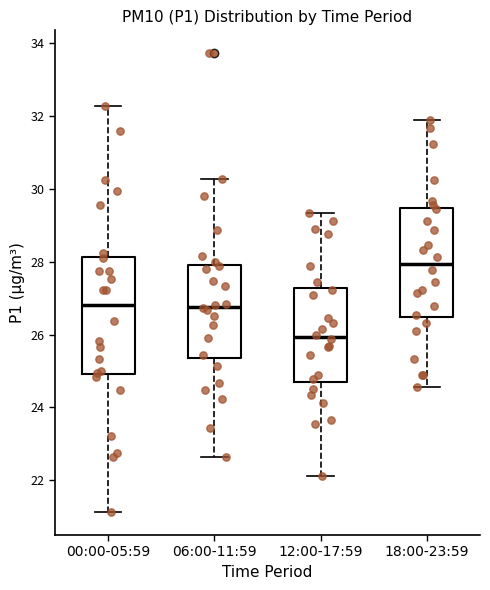

Which box's median line is the highest?

18:00-23:59